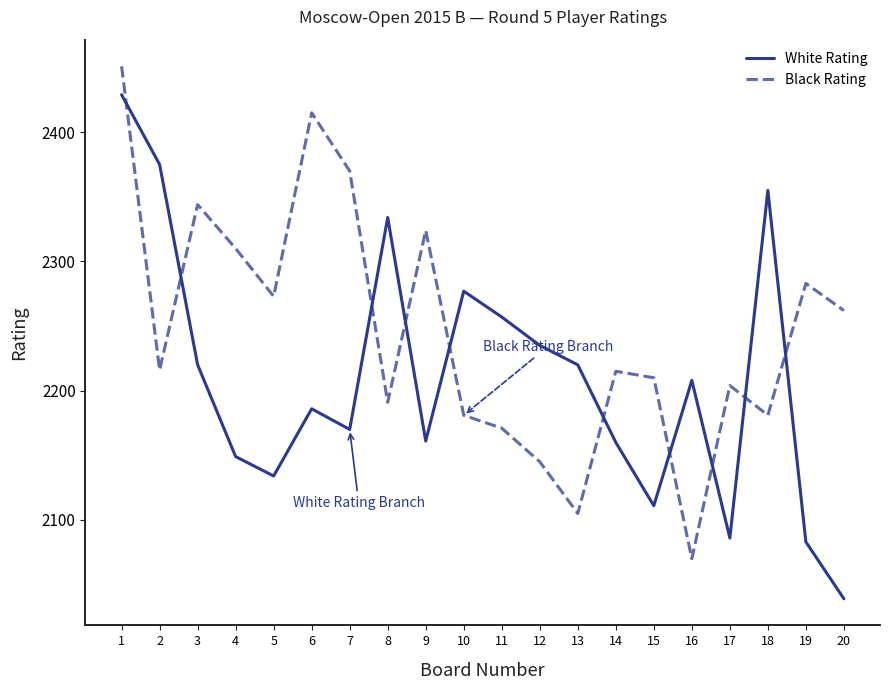

What is the average value of the Black Rating series?

2246